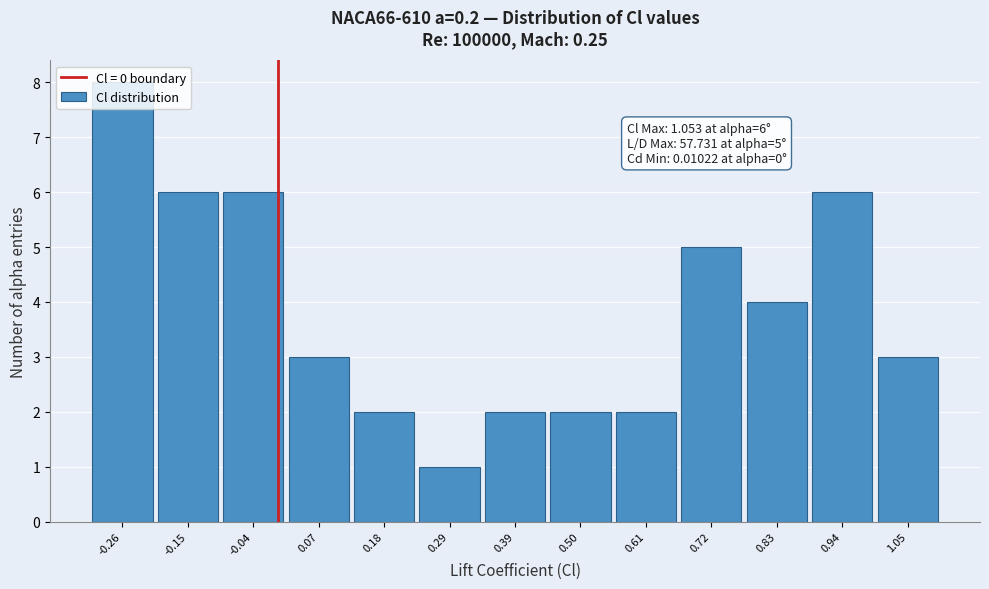

Which range on the x-axis has the tallest bar?

-0.32 to -0.20